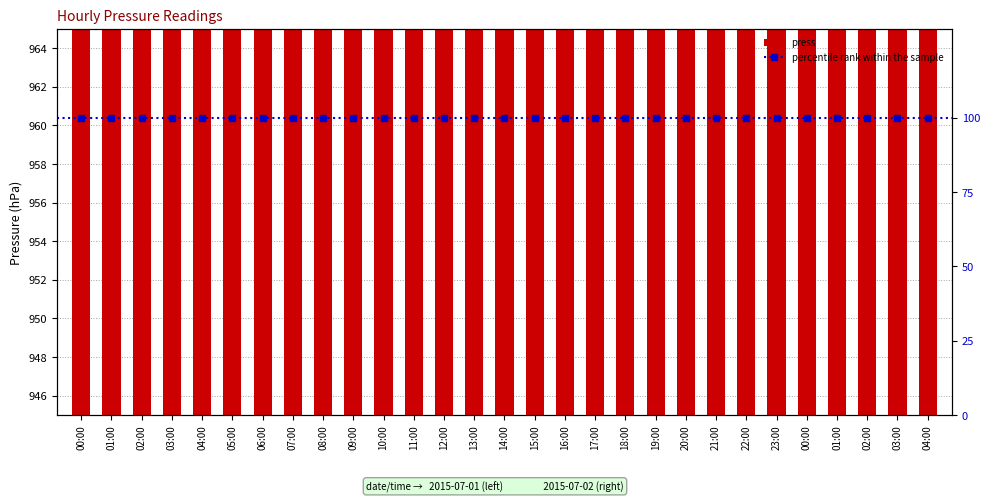

At which label is the value closest to 949?

18:00